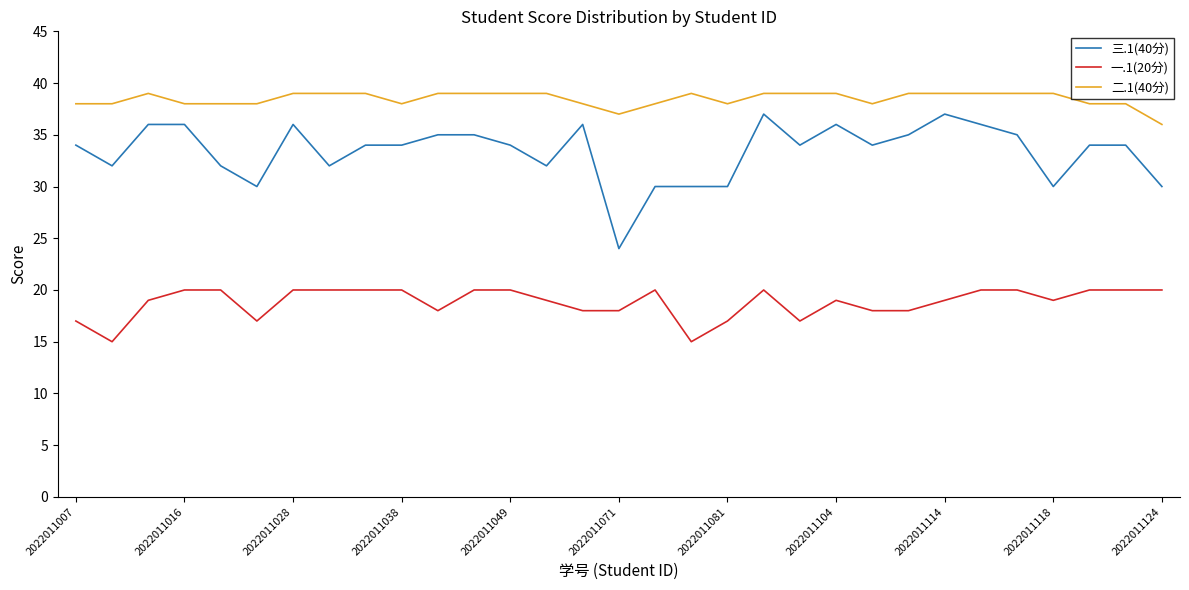

Reading right to left, list all the values displayed in this chart.

三.1(40分): 30	34	34	30	35	36	37	35	34	36	34	37	30	30	30	24	36	32	34	35	35	34	34	32	36	30	32	36	36	32	34
一.1(20分): 20	20	20	19	20	20	19	18	18	19	17	20	17	15	20	18	18	19	20	20	18	20	20	20	20	17	20	20	19	15	17
二.1(40分): 36	38	38	39	39	39	39	39	38	39	39	39	38	39	38	37	38	39	39	39	39	38	39	39	39	38	38	38	39	38	38